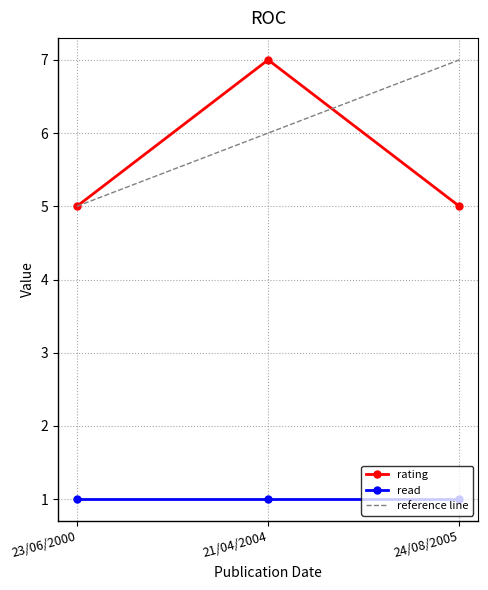

List the labels in order of value, smallest first.

23/06/2000, 24/08/2005, 21/04/2004